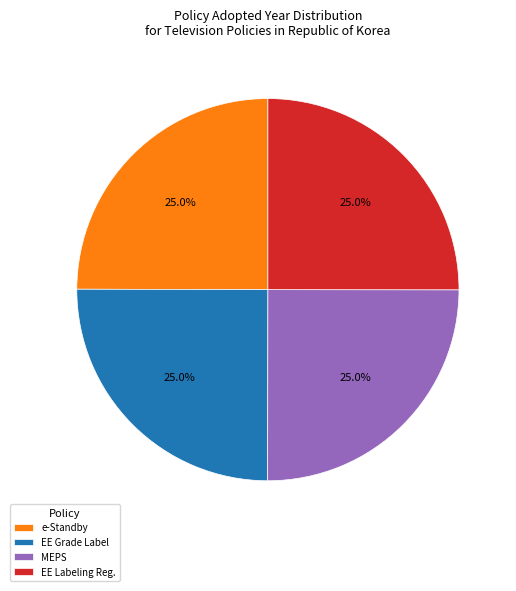

Is there any slice that represents more than half of the pie?

No